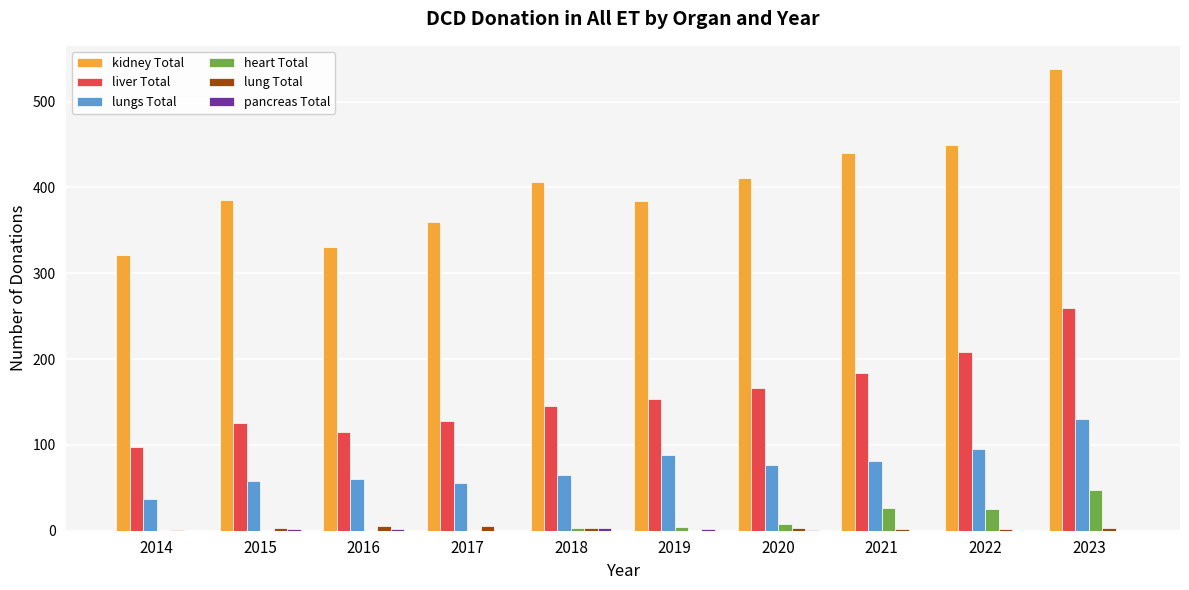

Is it true that lungs Total equals 56 at 2017?

True